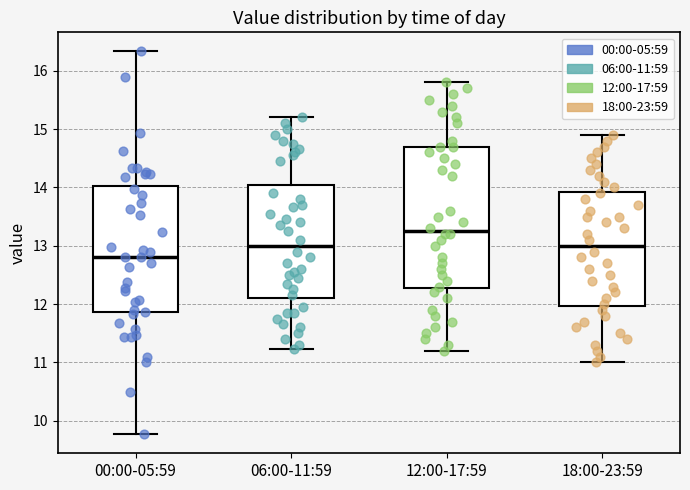

Which box's median line is the lowest?

00:00-05:59